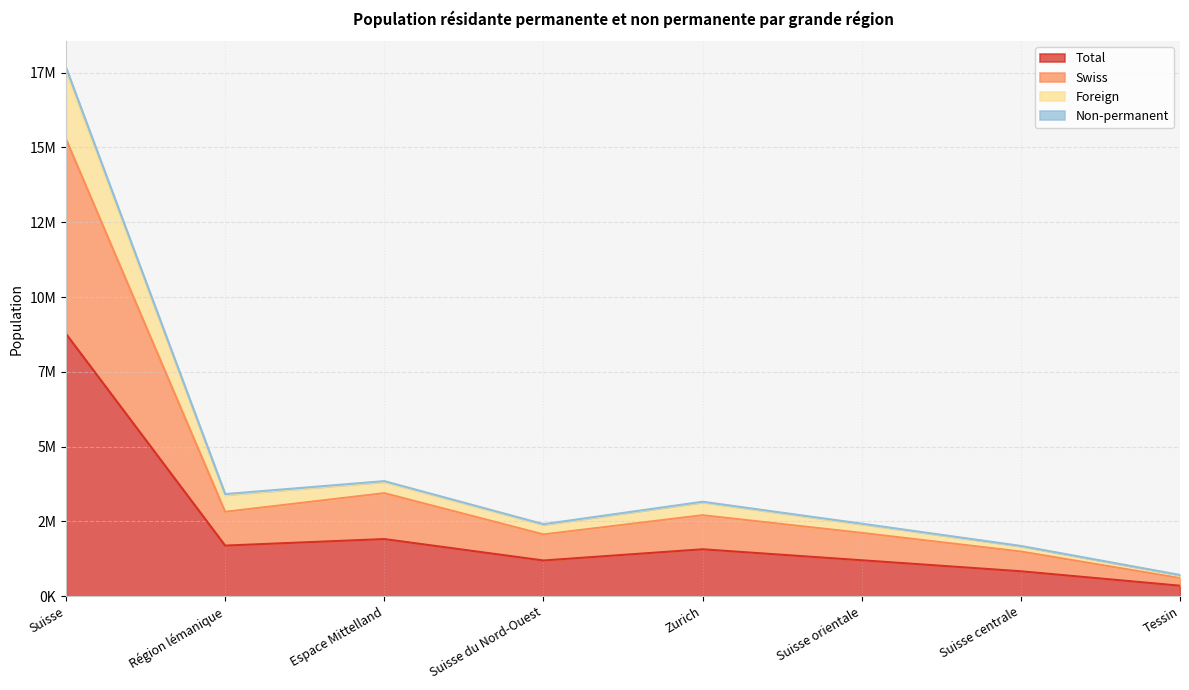

Reading left to right, what are all the values shown in this chart?

Total: 8770283	1693505	1912083	1196092	1570513	1203616	835453	352997
Swiss: 15277683	2822206	3446769	2066664	2709011	2118431	1495327	607671
Foreign: 17667977	3414966	3848195	2409596	3159561	2426631	1681933	711650
Non-permanent: 17540566	3387010	3824166	2392184	3141026	2407232	1670906	705994